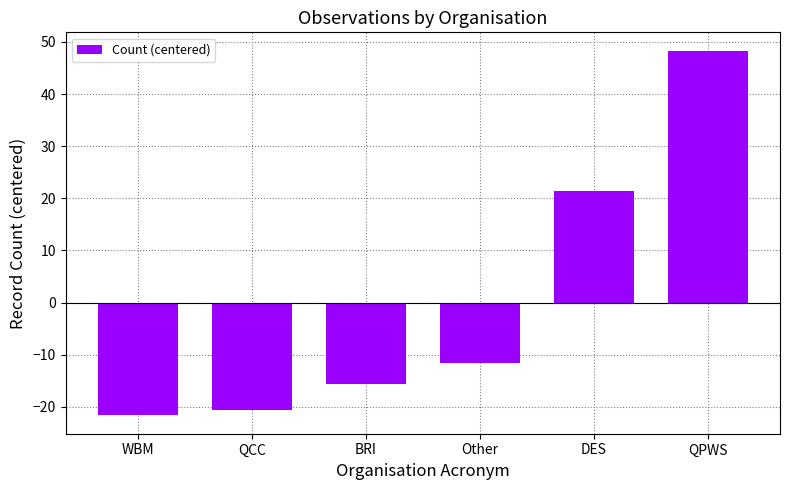

How many data points does each series have?

6